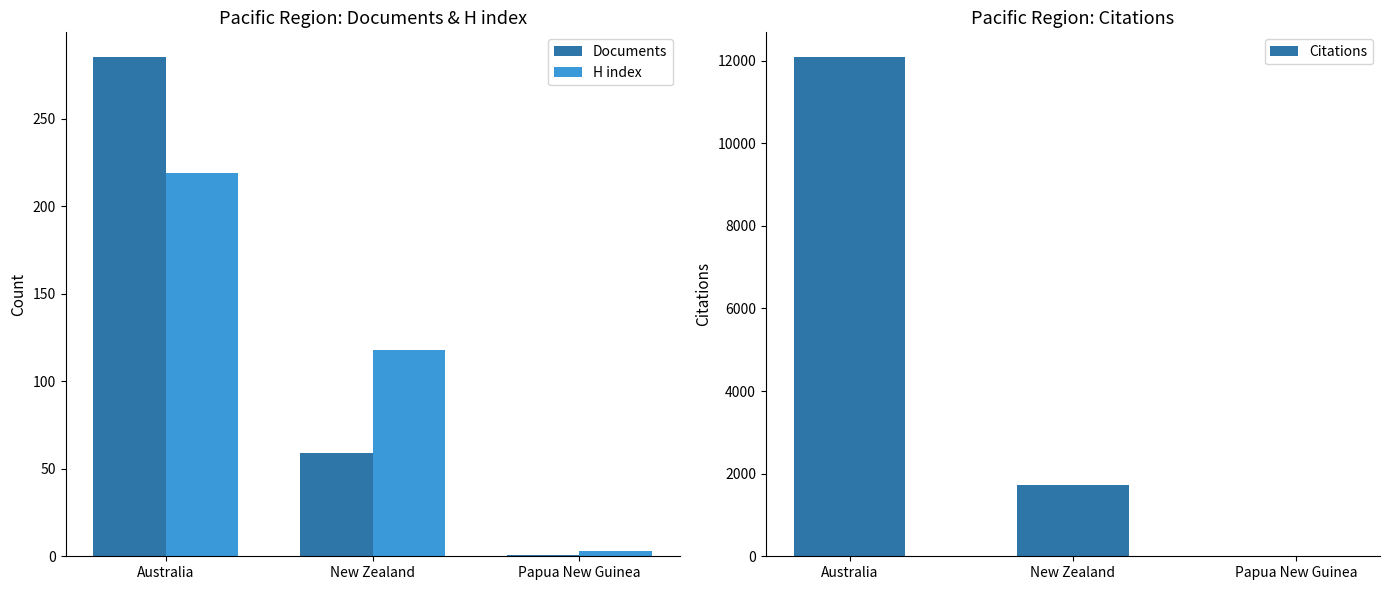

True or false: Citations has a value of 4 at Papua New Guinea.

True